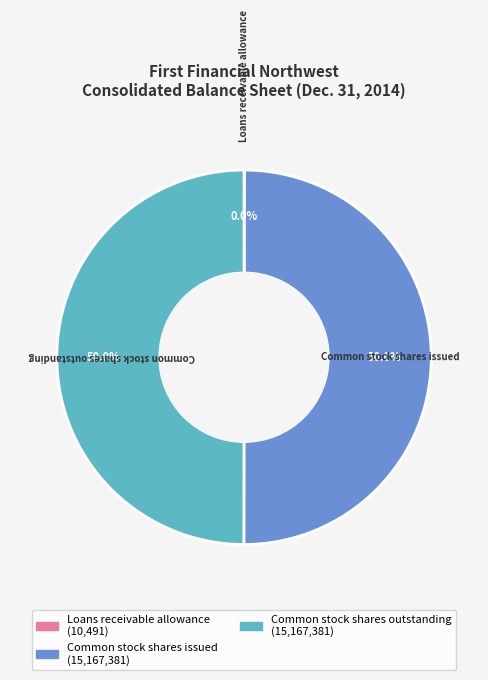

To the nearest percent, what is the difference between the largest and smallest slice percentages?

50%